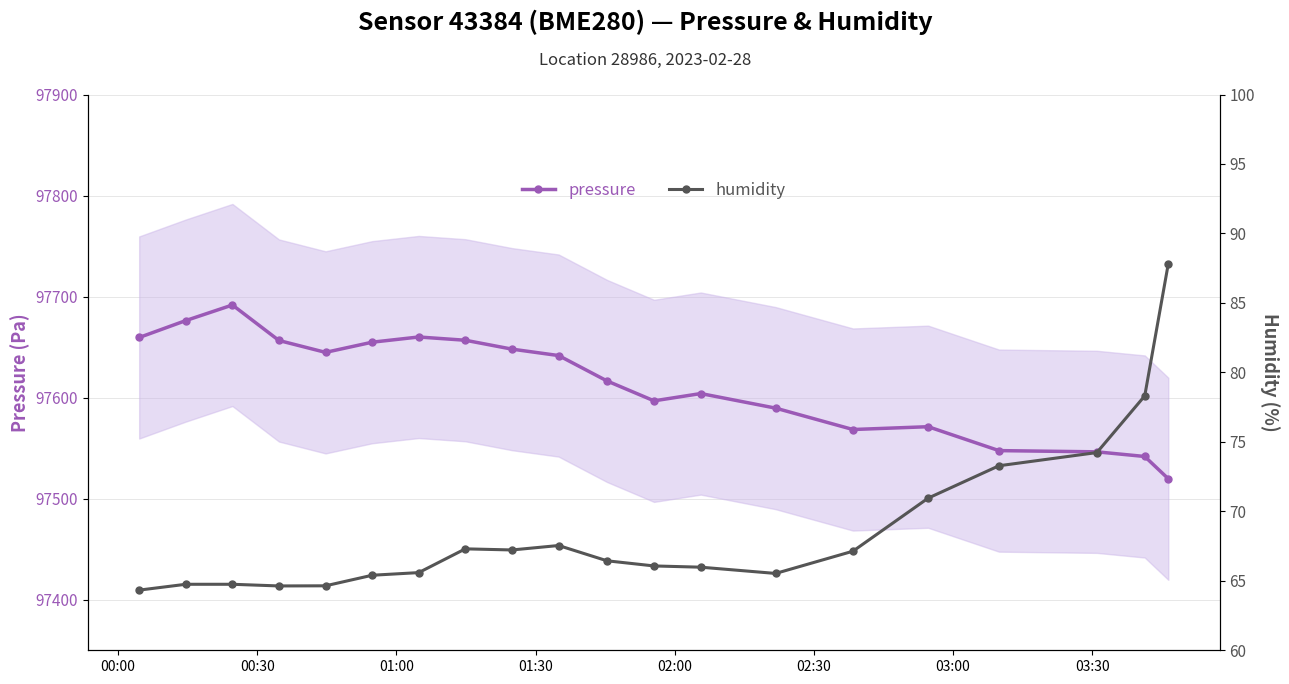

What is the value of the pressure point at the 7th from the left?

97660.0